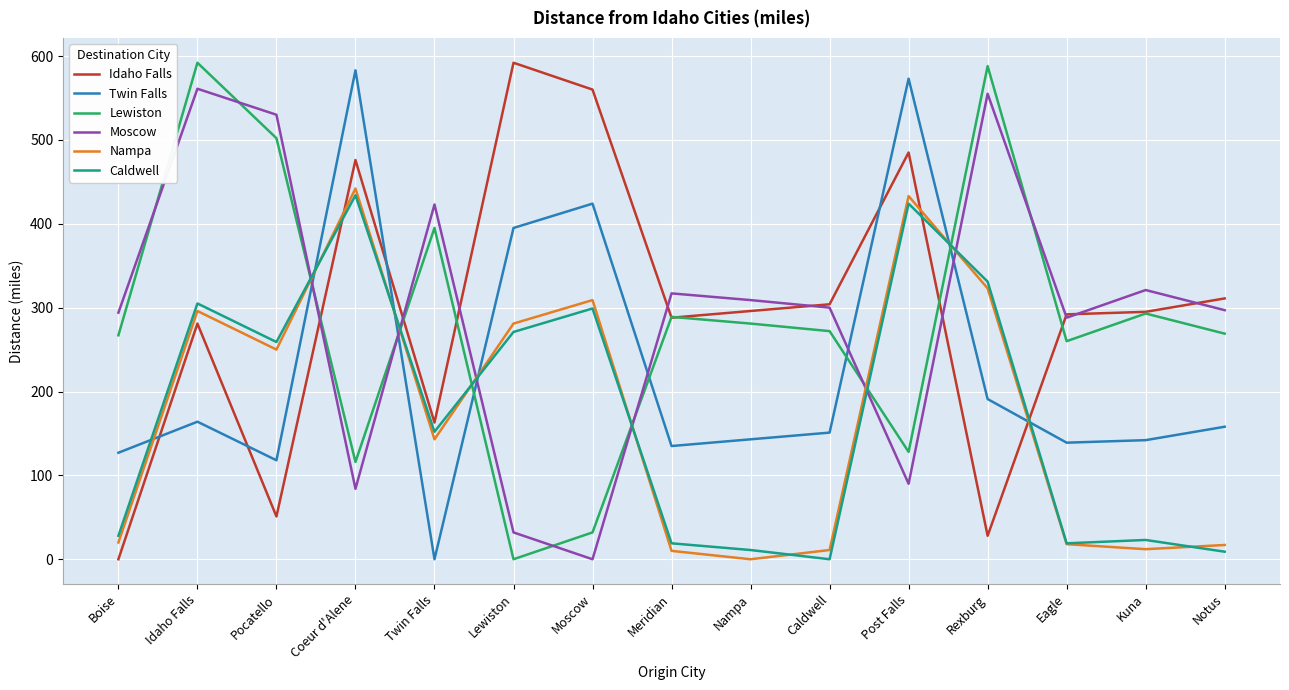

At which category is the sum across all series the highest?

Idaho Falls